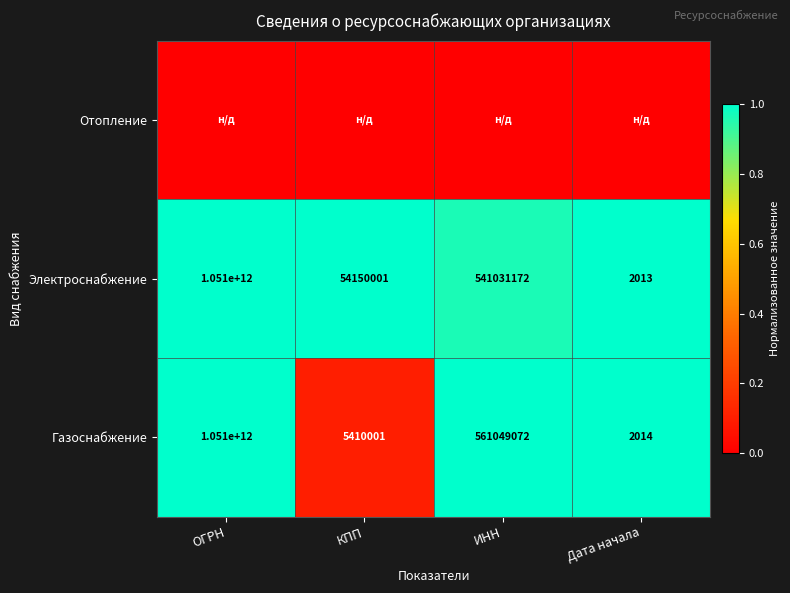

What is the difference between the highest and lowest values at КПП?

1.0